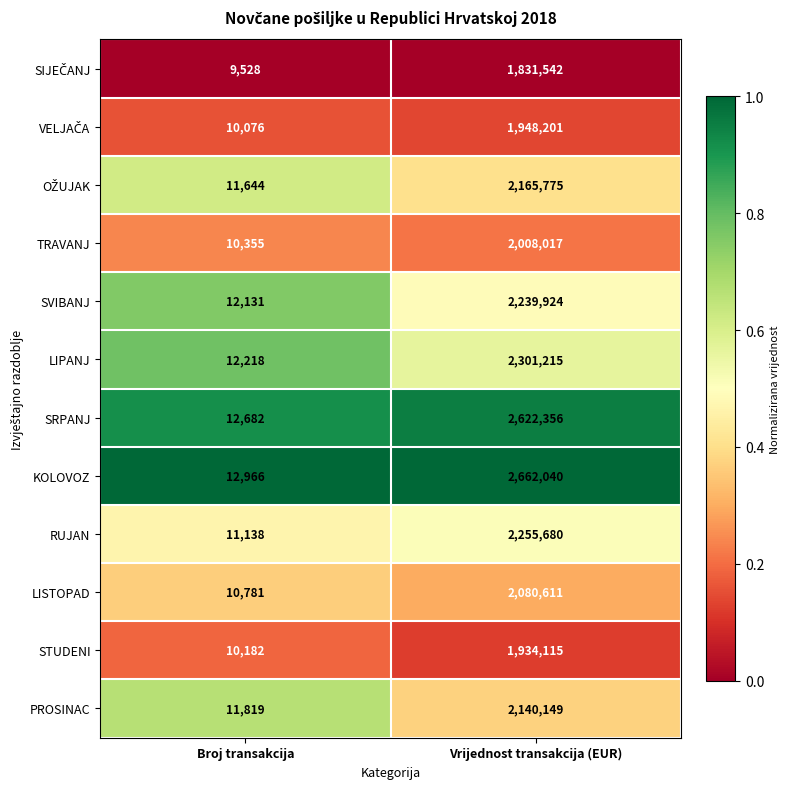

The value of RUJAN at Broj transakcija is 2450. True or false?

False